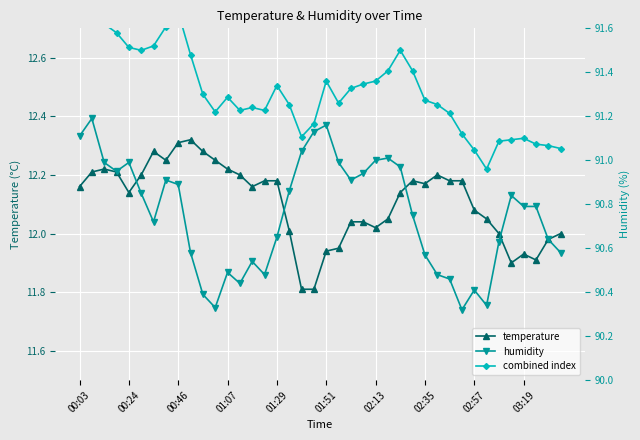

True or false: temperature has more than 2 points higher than both neighbors.

True